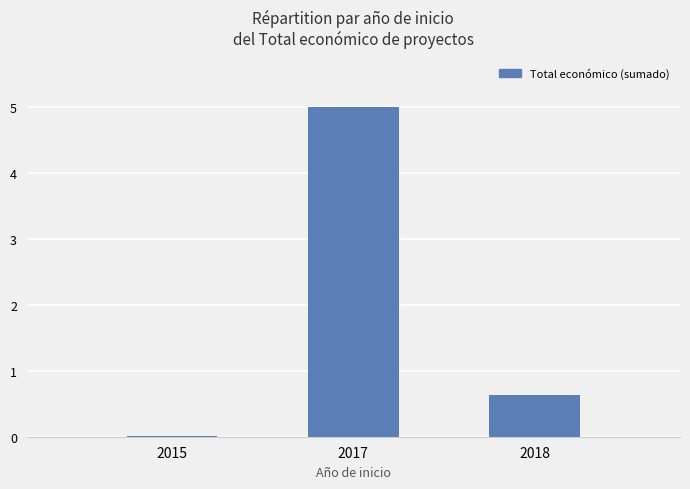

What is the difference between the values at 2017 and 2018?

4654499